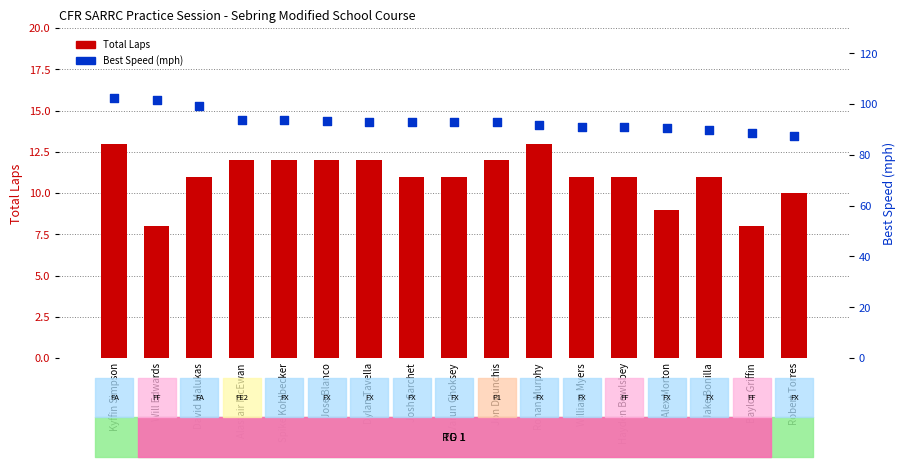

Which series reaches the minimum Y coordinate?

Total Laps